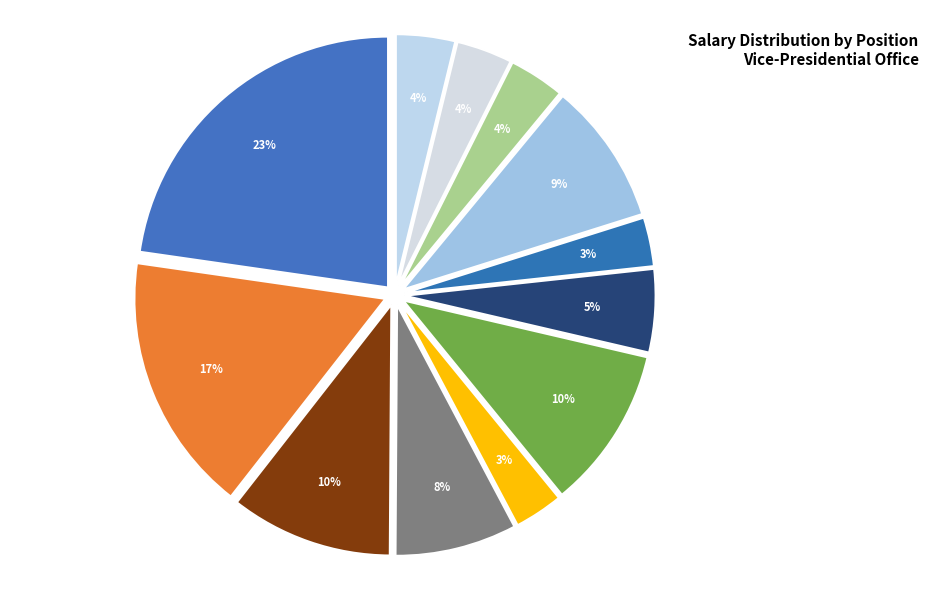

How many segments does this pie chart have?

12